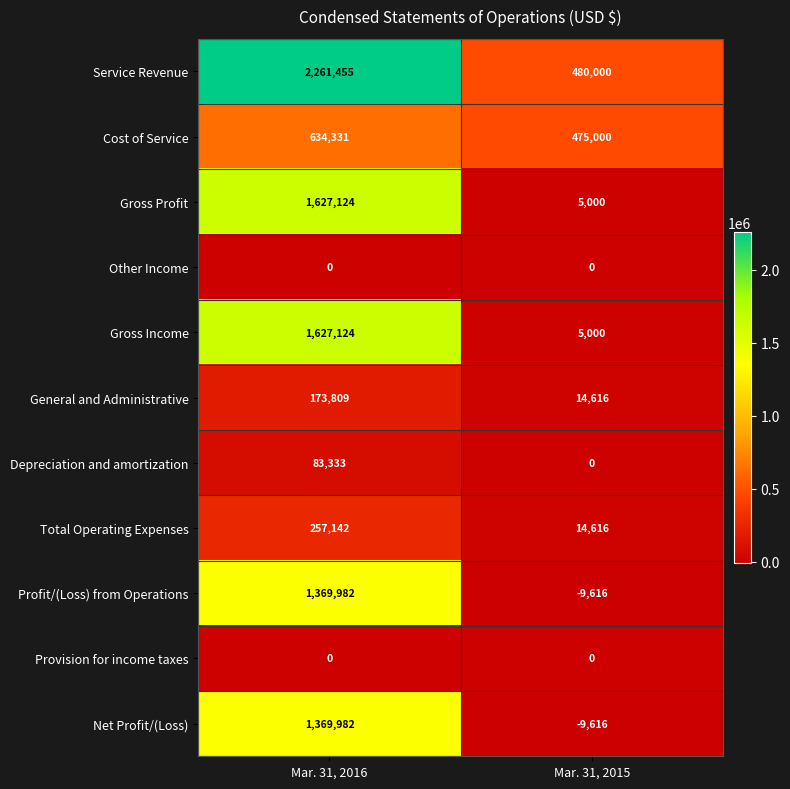

Reading left to right, extract all data points from this chart.

Service Revenue: Mar. 31, 2016=2261455	Mar. 31, 2015=480000
Cost of Service: Mar. 31, 2016=634331	Mar. 31, 2015=475000
Gross Profit: Mar. 31, 2016=1627124	Mar. 31, 2015=5000
Other Income: Mar. 31, 2016=0	Mar. 31, 2015=0
Gross Income: Mar. 31, 2016=1627124	Mar. 31, 2015=5000
General and Administrative: Mar. 31, 2016=173809	Mar. 31, 2015=14616
Depreciation and amortization: Mar. 31, 2016=83333	Mar. 31, 2015=0
Total Operating Expenses: Mar. 31, 2016=257142	Mar. 31, 2015=14616
Profit/(Loss) from Operations: Mar. 31, 2016=1369982	Mar. 31, 2015=-9616
Provision for income taxes: Mar. 31, 2016=0	Mar. 31, 2015=0
Net Profit/(Loss): Mar. 31, 2016=1369982	Mar. 31, 2015=-9616